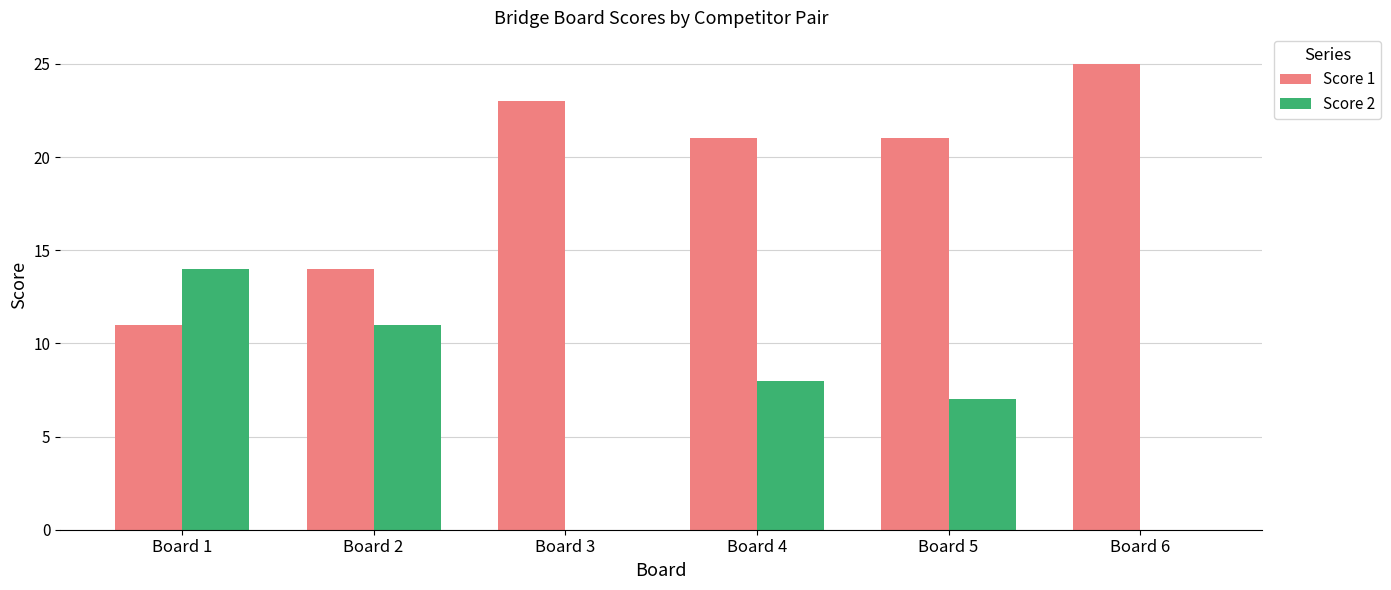

What are all the series names shown in the legend?

Score 1, Score 2